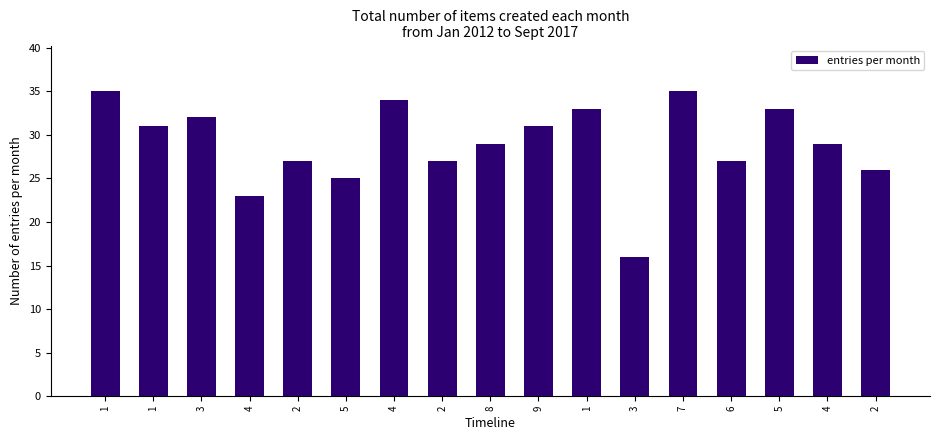

What is the change in value from 4 to 6?

+4